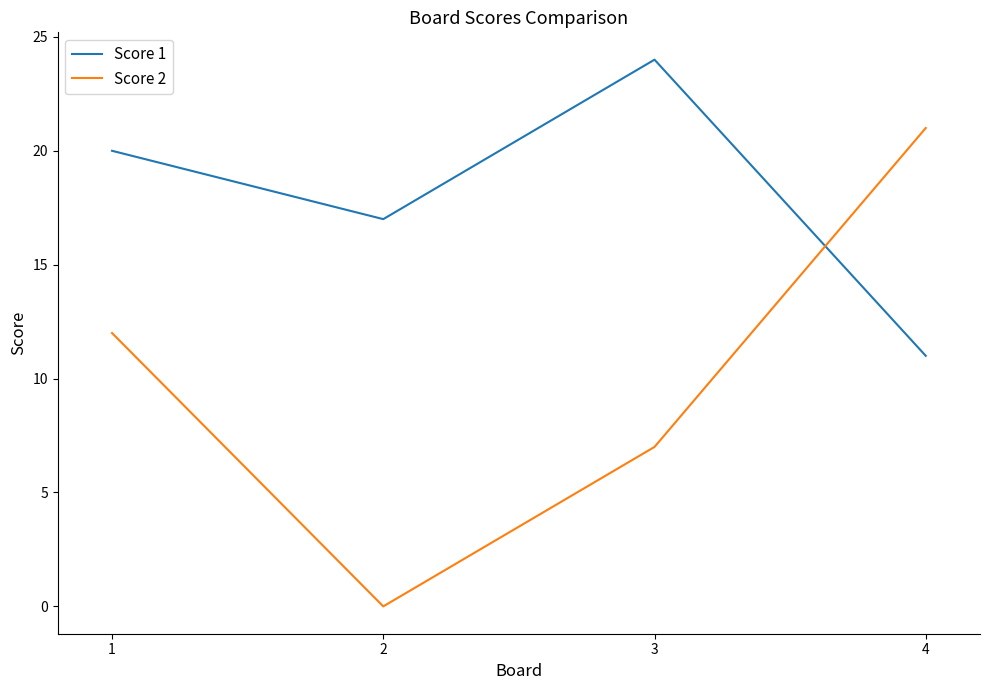

Rank the categories by Score 2 value from highest to lowest.

4, 1, 3, 2